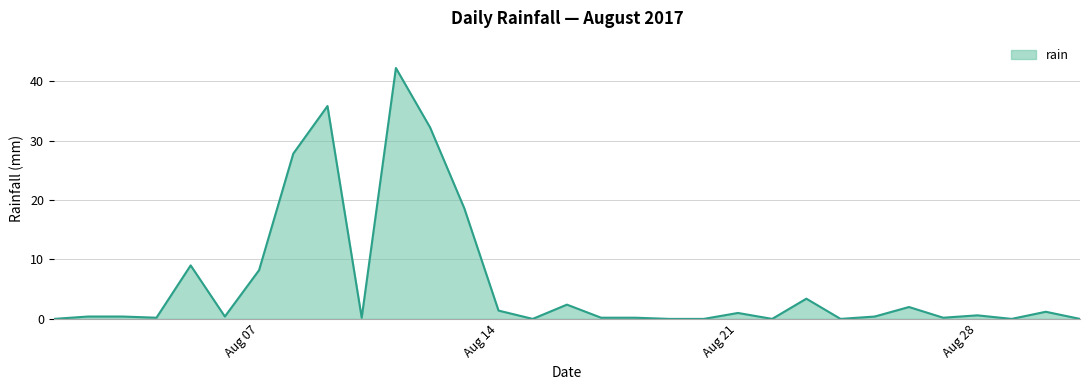

What is the maximum value shown in the chart?

42.2